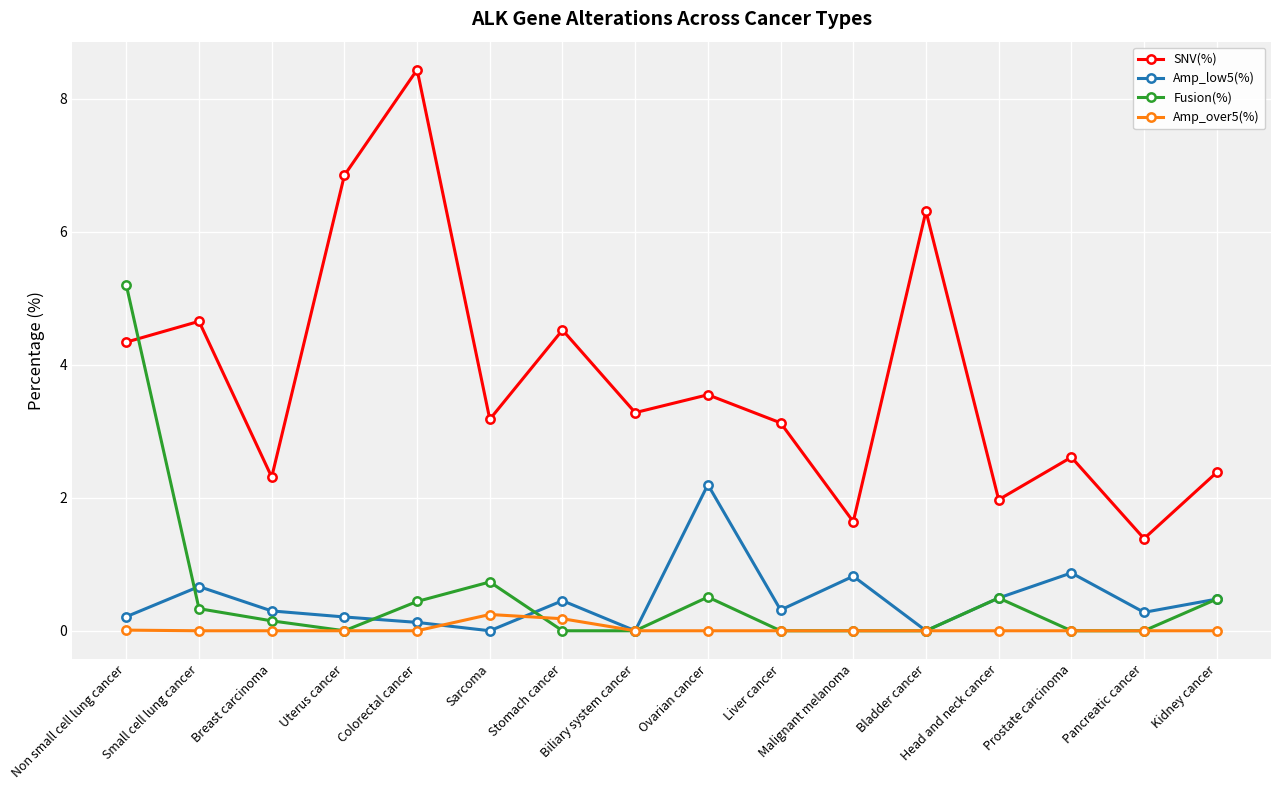

Where is Fusion(%) nearest to the value 2?

Sarcoma